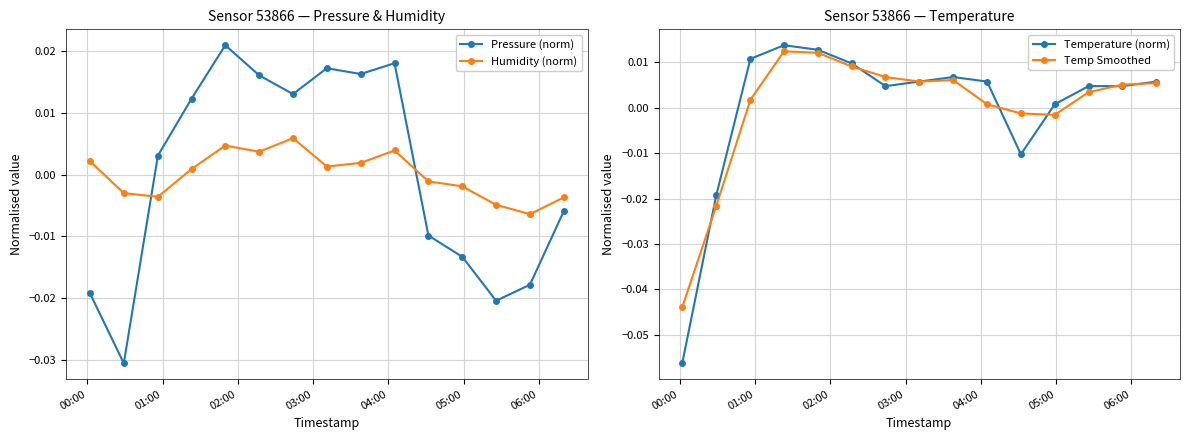

How many intersections are there between Pressure (norm) and Humidity (norm)?

2